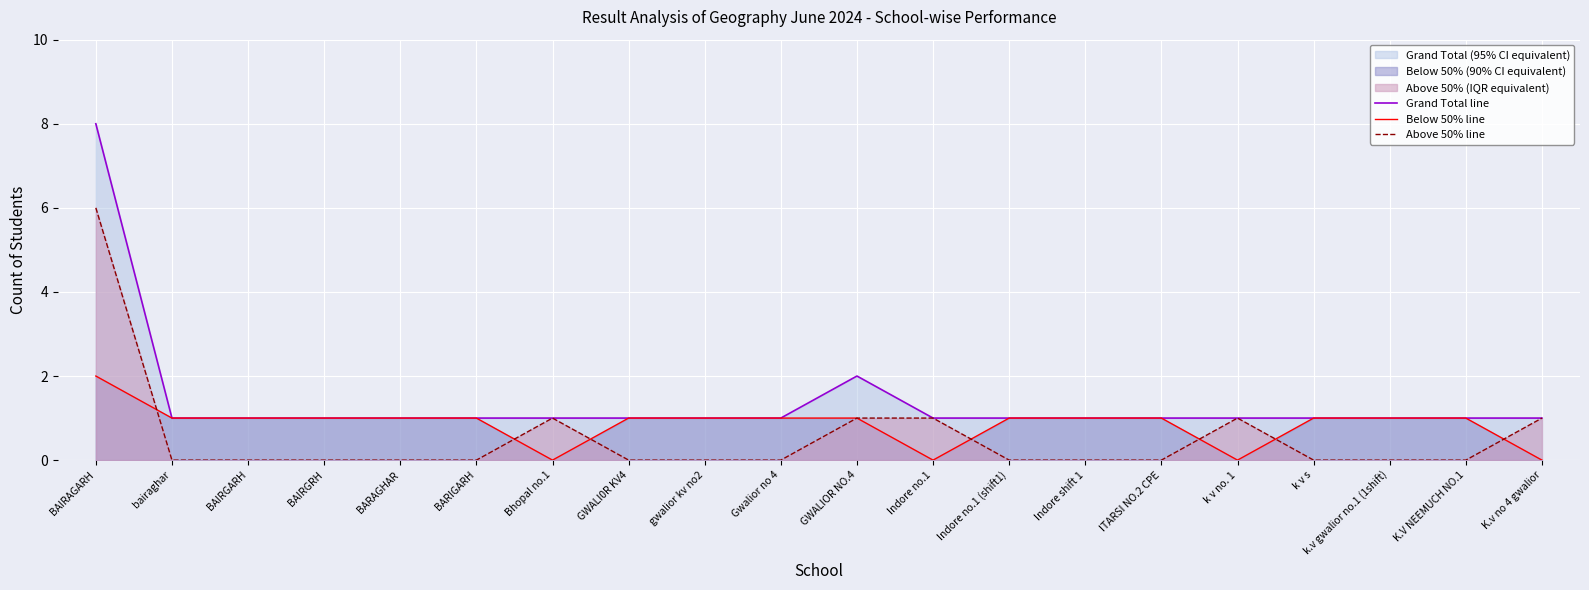

The value of Grand Total line at K.V NEEMUCH NO.1 is 1. True or false?

True